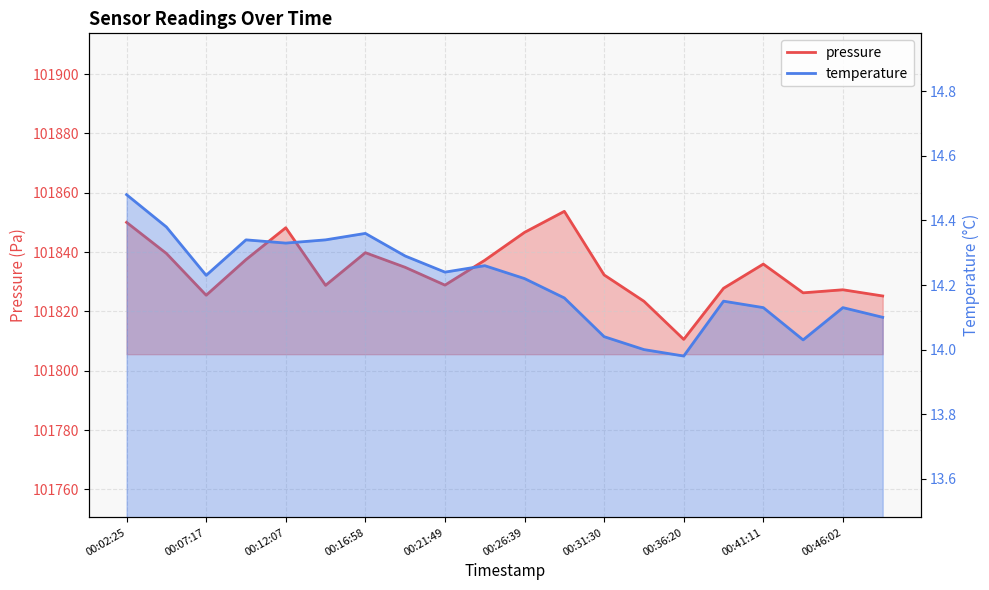

At which label does pressure reach its peak?

00:29:05